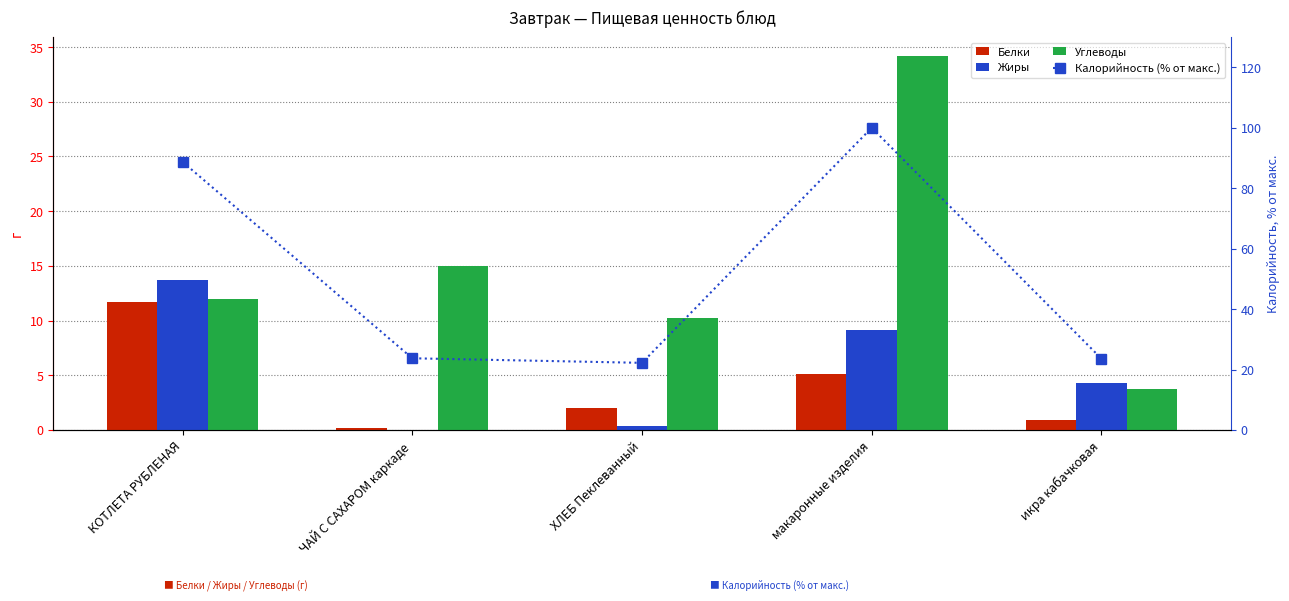

What is the maximum value for Углеводы?

34.2